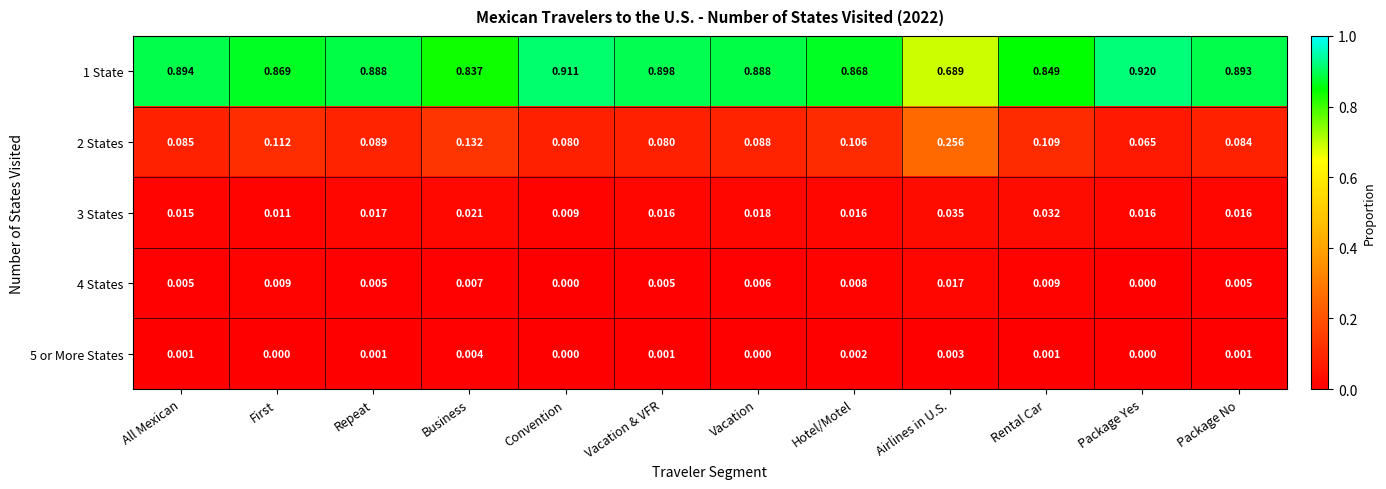

Between Business and Rental Car, which series saw the biggest shift?

2 States